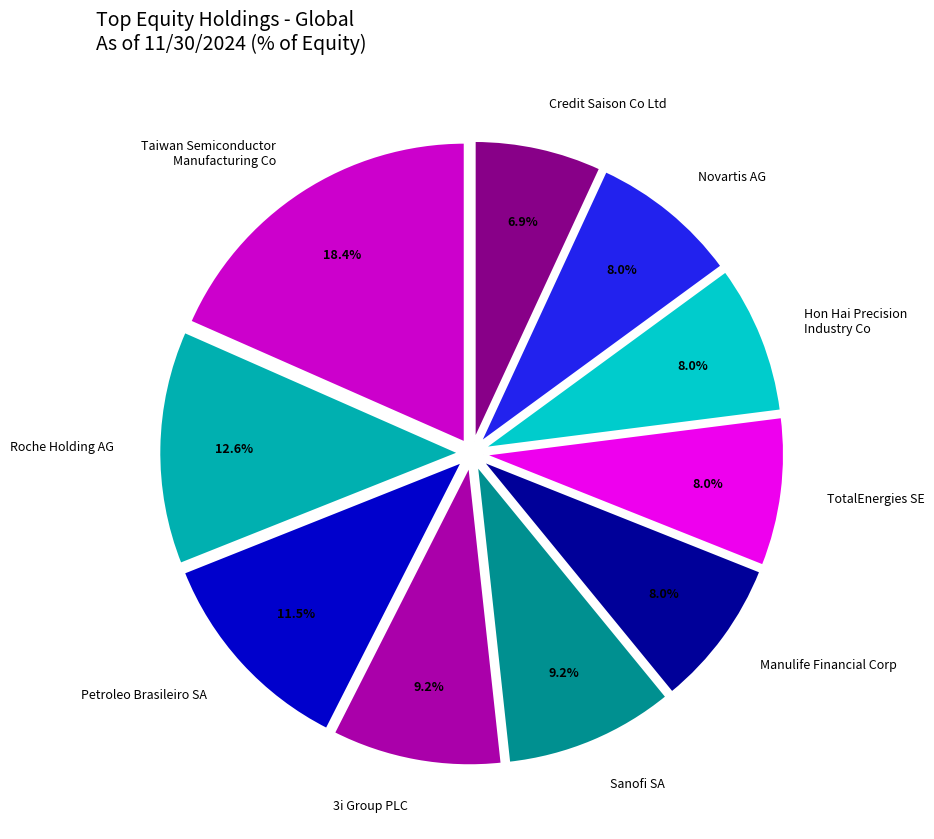

What percentage is the 3i Group PLC slice, to the nearest percent?

9%